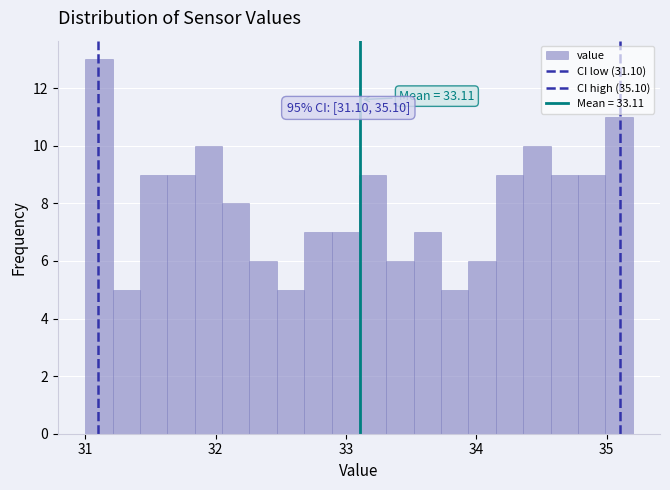

Around what value on the x-axis is the tallest bar? Give the approximate position of its centre, as read against the axis.

31.1